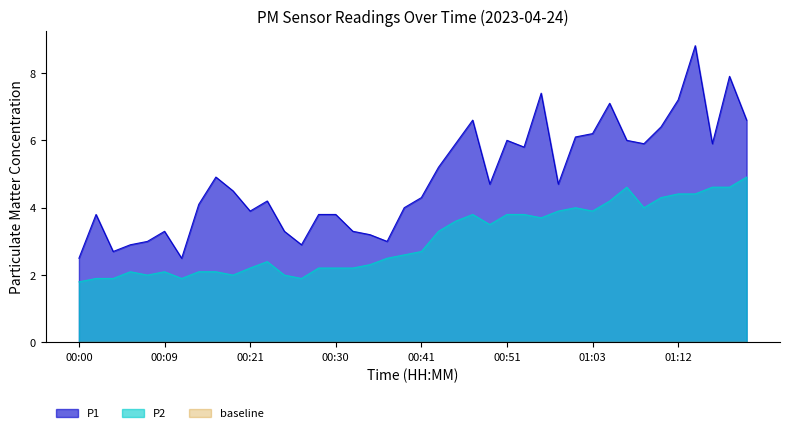

True or false: P2 and P1 intersect in this chart.

False